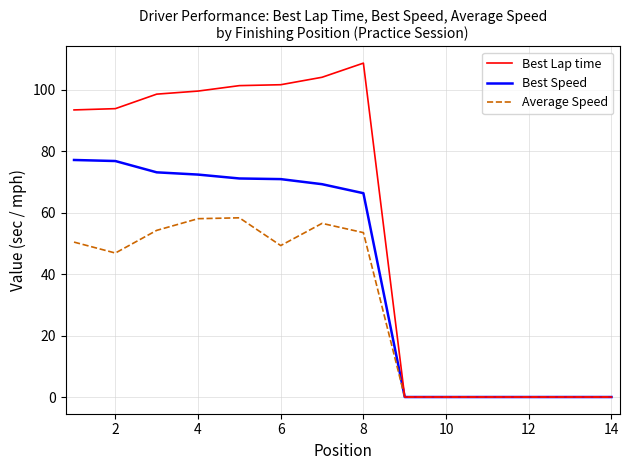

Which series has the largest total across all categories?

Best Lap time